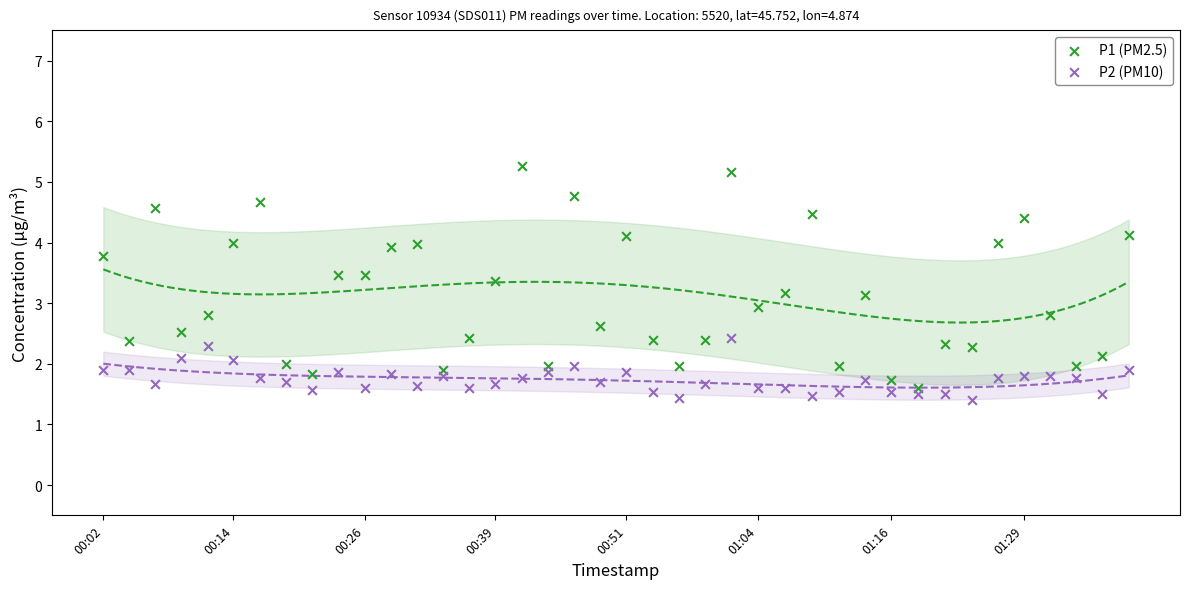

Which series has the largest Y range (max minus min)?

P1 (PM2.5)